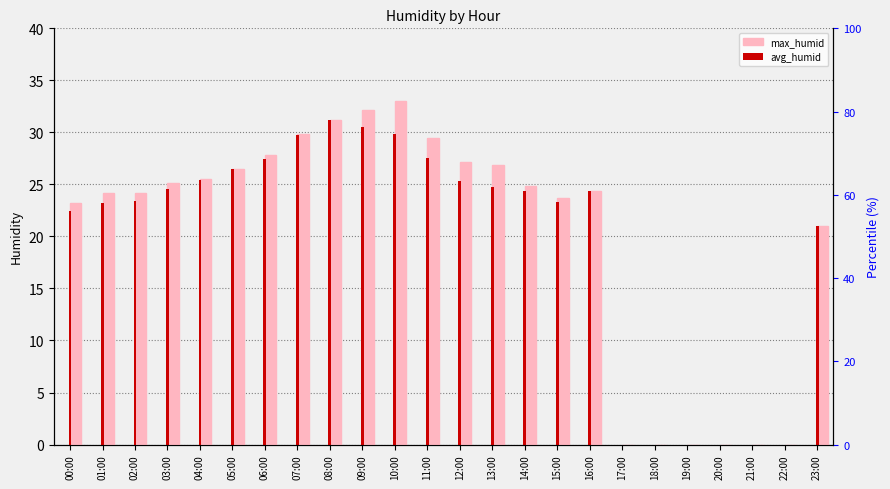

What is the average value of the avg_humid series?

19.4